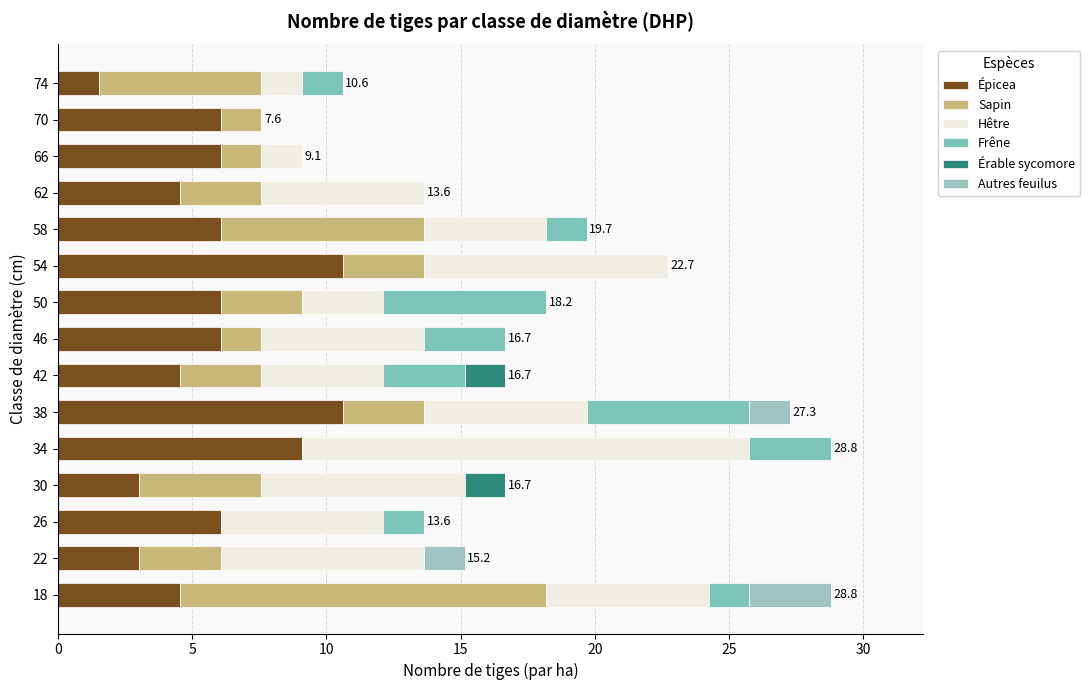

How many series are shown in this chart?

6